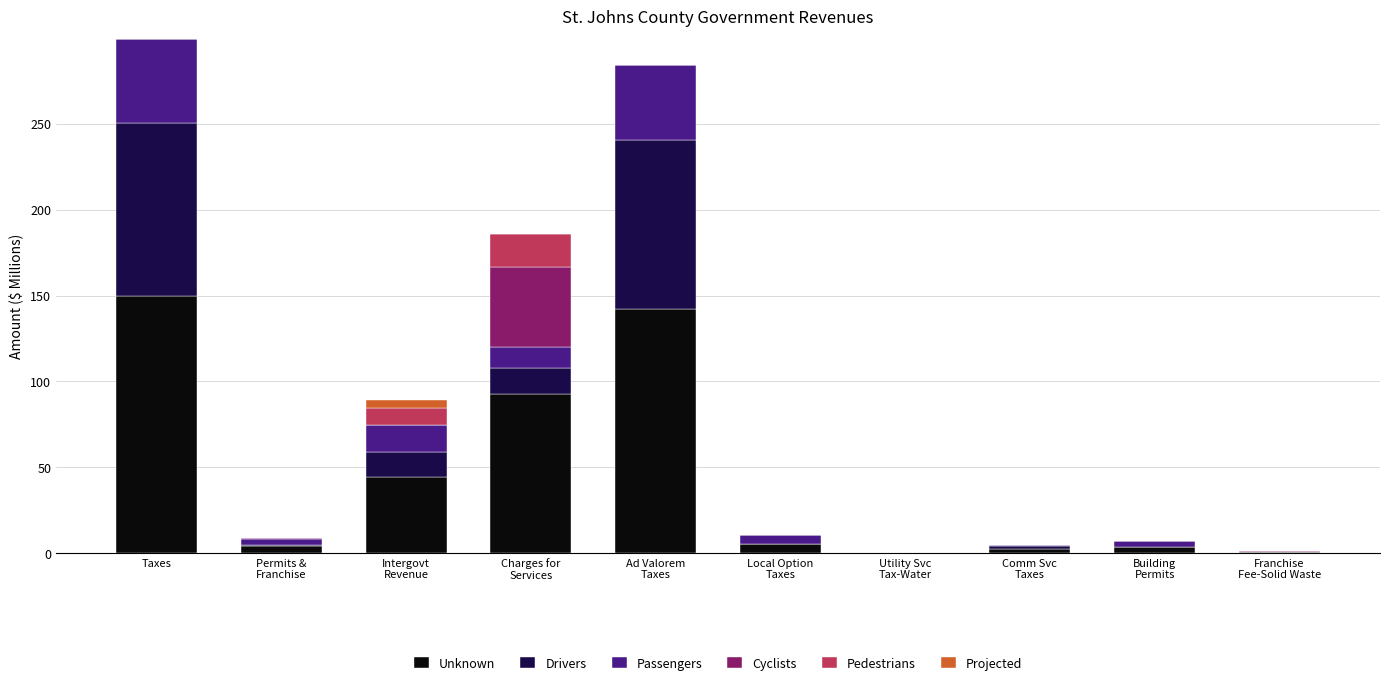

Are the bars horizontal?

No